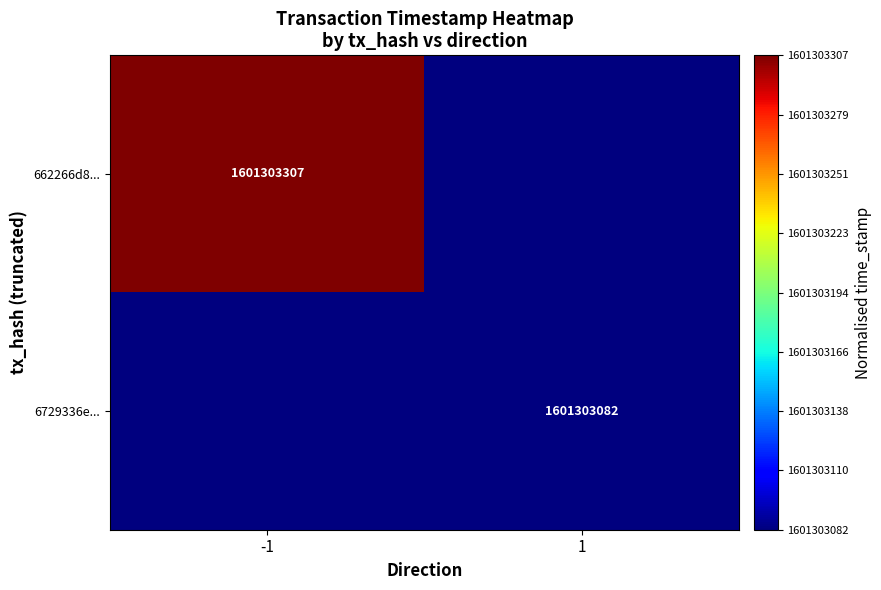

True or false: 6729336e... has a value of 1601303082 at 1.

True